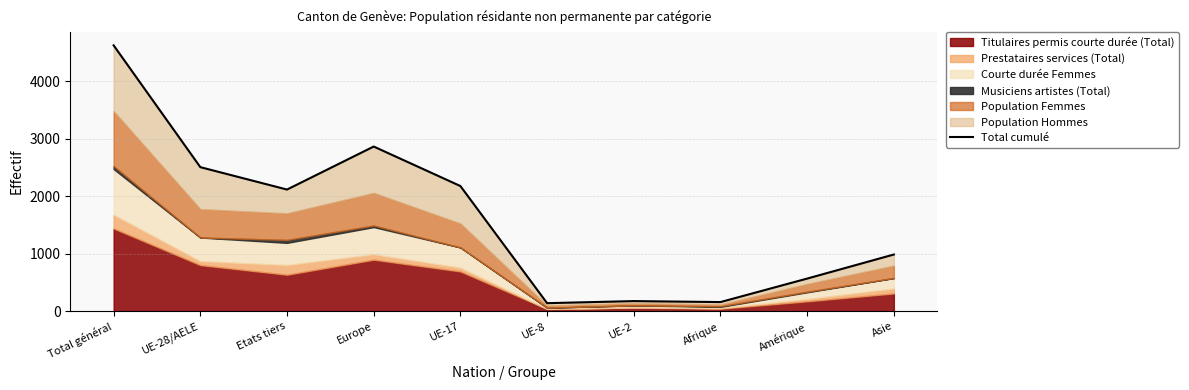

Rank the categories by value from lowest to highest.

UE-8, Afrique, UE-2, Amérique, Asie, Etats tiers, UE-17, UE-28/AELE, Europe, Total général